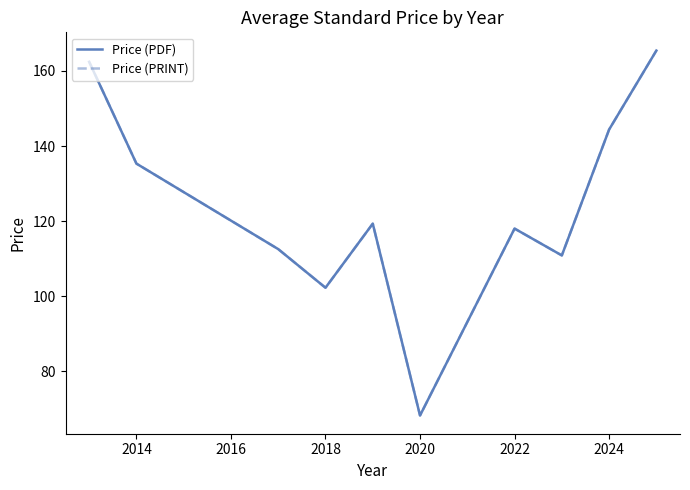

Is this an area chart (filled region under the line)?

No